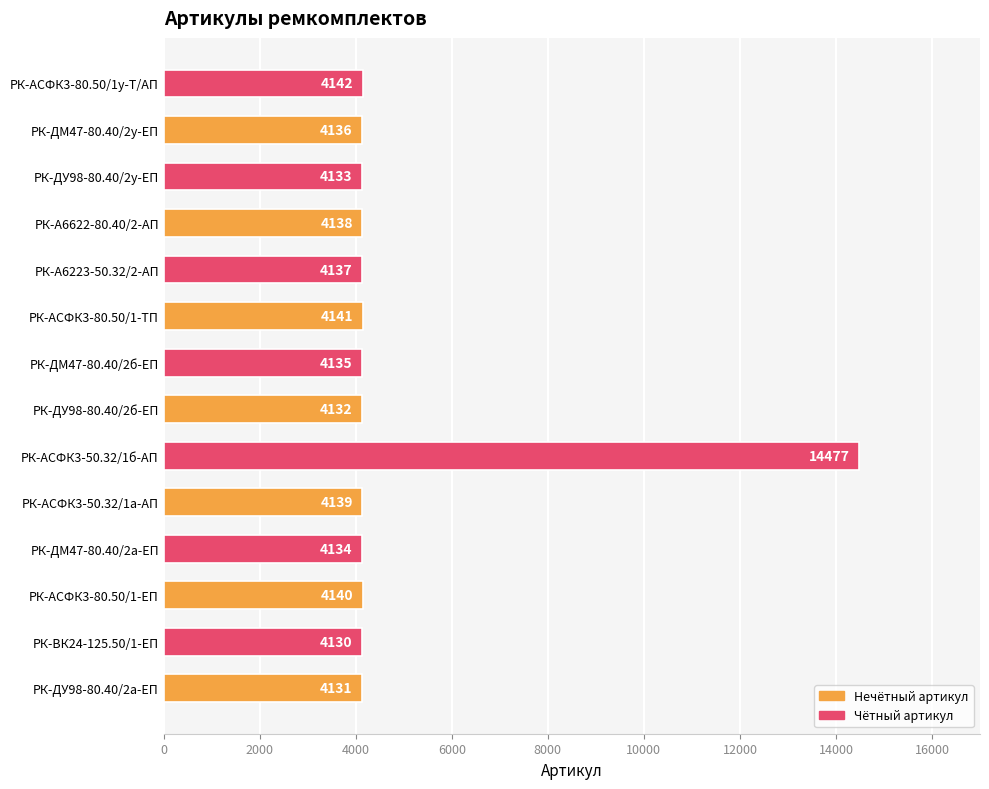

Between РК-ДМ47-80.40/2а-ЕП and РК-АСФК3-80.50/1-ТП, which is larger?

РК-АСФК3-80.50/1-ТП